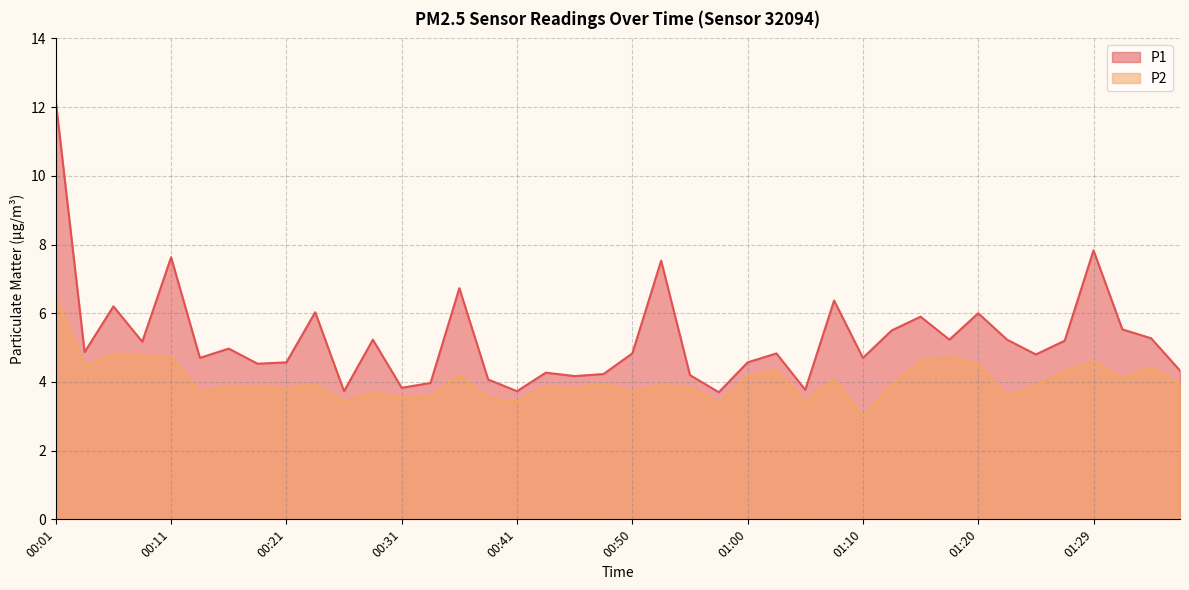

True or false: P1 and P2 cross at least once.

False